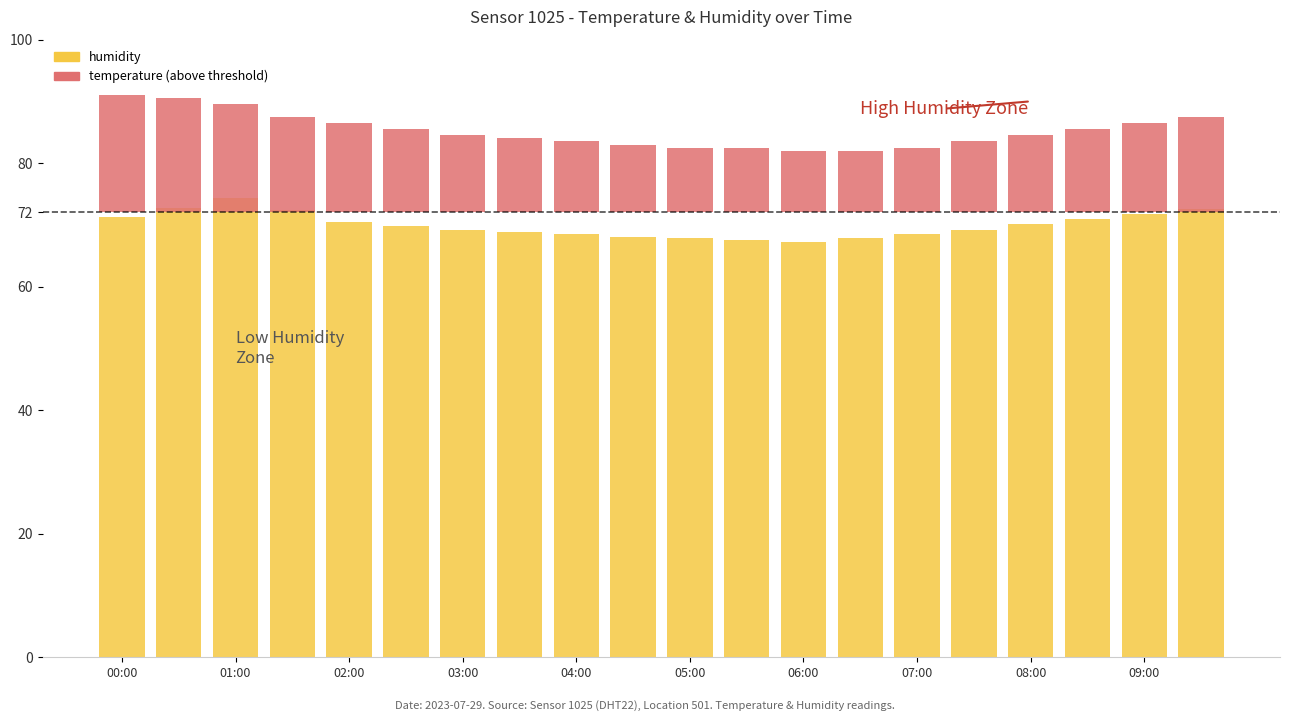

What are all the series names shown in the legend?

humidity, temperature (above threshold)